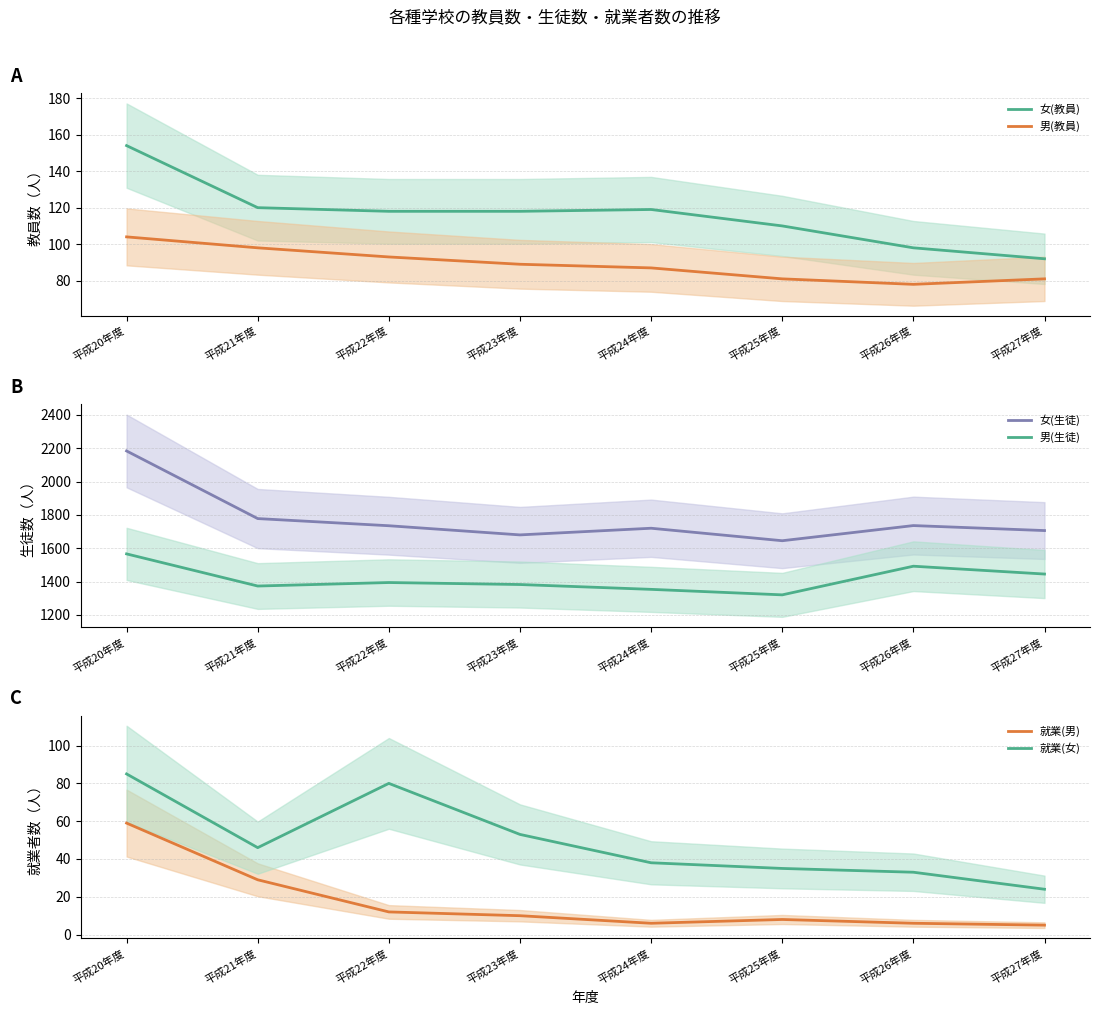

What is the difference between the highest and lowest values at 平成24年度?

1714